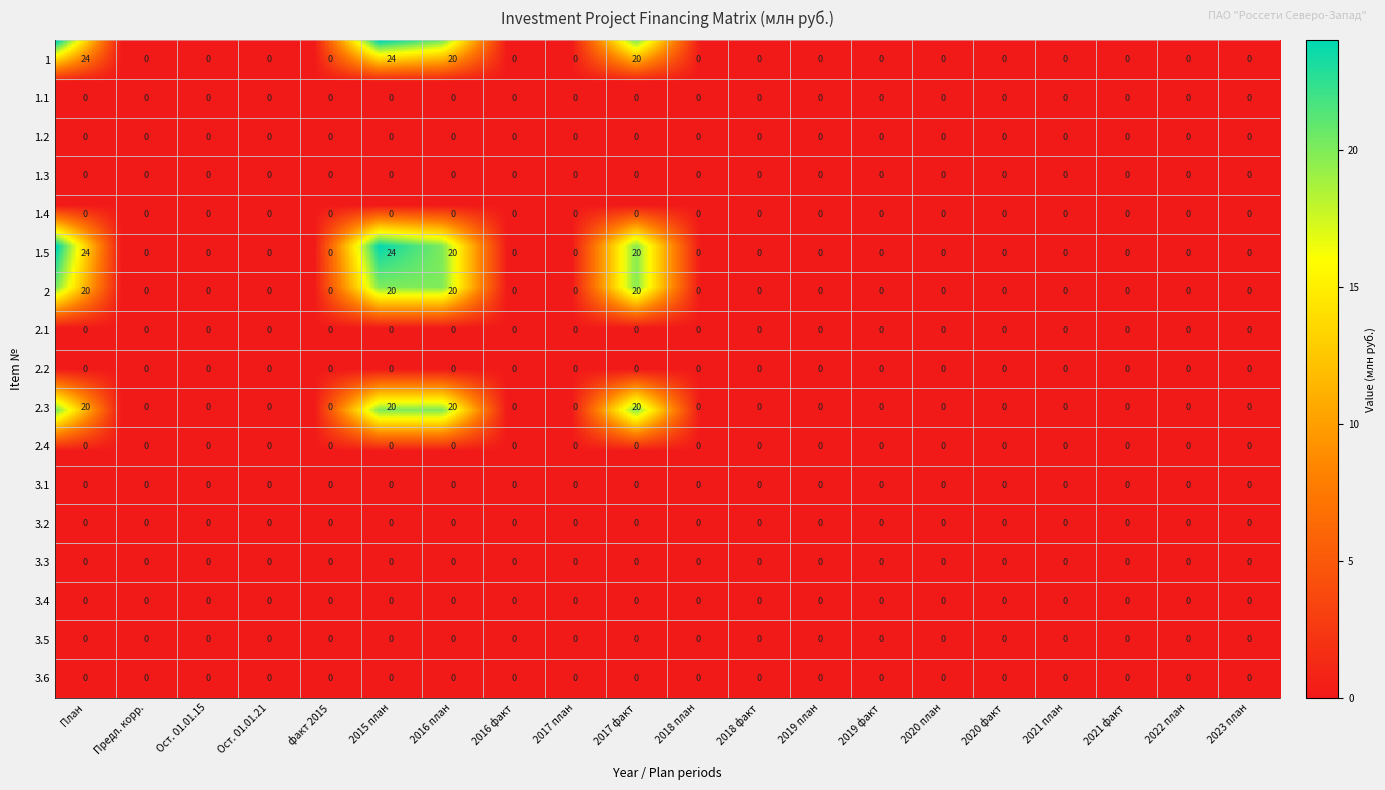

Reading right to left, extract all data points from this chart.

1: 19=0	18=0	17=0	16=0	15=0	14=0	13=0	12=0	11=0	10=0	9=20	8=0	7=0	6=20	5=24	4=0	3=0	2=0	1=0	0=24
1.1: 19=0	18=0	17=0	16=0	15=0	14=0	13=0	12=0	11=0	10=0	9=0	8=0	7=0	6=0	5=0	4=0	3=0	2=0	1=0	0=0
1.2: 19=0	18=0	17=0	16=0	15=0	14=0	13=0	12=0	11=0	10=0	9=0	8=0	7=0	6=0	5=0	4=0	3=0	2=0	1=0	0=0
1.3: 19=0	18=0	17=0	16=0	15=0	14=0	13=0	12=0	11=0	10=0	9=0	8=0	7=0	6=0	5=0	4=0	3=0	2=0	1=0	0=0
1.4: 19=0	18=0	17=0	16=0	15=0	14=0	13=0	12=0	11=0	10=0	9=0	8=0	7=0	6=0	5=0	4=0	3=0	2=0	1=0	0=0
1.5: 19=0	18=0	17=0	16=0	15=0	14=0	13=0	12=0	11=0	10=0	9=20	8=0	7=0	6=20	5=24	4=0	3=0	2=0	1=0	0=24
2: 19=0	18=0	17=0	16=0	15=0	14=0	13=0	12=0	11=0	10=0	9=20	8=0	7=0	6=20	5=20	4=0	3=0	2=0	1=0	0=20
2.1: 19=0	18=0	17=0	16=0	15=0	14=0	13=0	12=0	11=0	10=0	9=0	8=0	7=0	6=0	5=0	4=0	3=0	2=0	1=0	0=0
2.2: 19=0	18=0	17=0	16=0	15=0	14=0	13=0	12=0	11=0	10=0	9=0	8=0	7=0	6=0	5=0	4=0	3=0	2=0	1=0	0=0
2.3: 19=0	18=0	17=0	16=0	15=0	14=0	13=0	12=0	11=0	10=0	9=20	8=0	7=0	6=20	5=20	4=0	3=0	2=0	1=0	0=20
2.4: 19=0	18=0	17=0	16=0	15=0	14=0	13=0	12=0	11=0	10=0	9=0	8=0	7=0	6=0	5=0	4=0	3=0	2=0	1=0	0=0
3.1: 19=0	18=0	17=0	16=0	15=0	14=0	13=0	12=0	11=0	10=0	9=0	8=0	7=0	6=0	5=0	4=0	3=0	2=0	1=0	0=0
3.2: 19=0	18=0	17=0	16=0	15=0	14=0	13=0	12=0	11=0	10=0	9=0	8=0	7=0	6=0	5=0	4=0	3=0	2=0	1=0	0=0
3.3: 19=0	18=0	17=0	16=0	15=0	14=0	13=0	12=0	11=0	10=0	9=0	8=0	7=0	6=0	5=0	4=0	3=0	2=0	1=0	0=0
3.4: 19=0	18=0	17=0	16=0	15=0	14=0	13=0	12=0	11=0	10=0	9=0	8=0	7=0	6=0	5=0	4=0	3=0	2=0	1=0	0=0
3.5: 19=0	18=0	17=0	16=0	15=0	14=0	13=0	12=0	11=0	10=0	9=0	8=0	7=0	6=0	5=0	4=0	3=0	2=0	1=0	0=0
3.6: 19=0	18=0	17=0	16=0	15=0	14=0	13=0	12=0	11=0	10=0	9=0	8=0	7=0	6=0	5=0	4=0	3=0	2=0	1=0	0=0